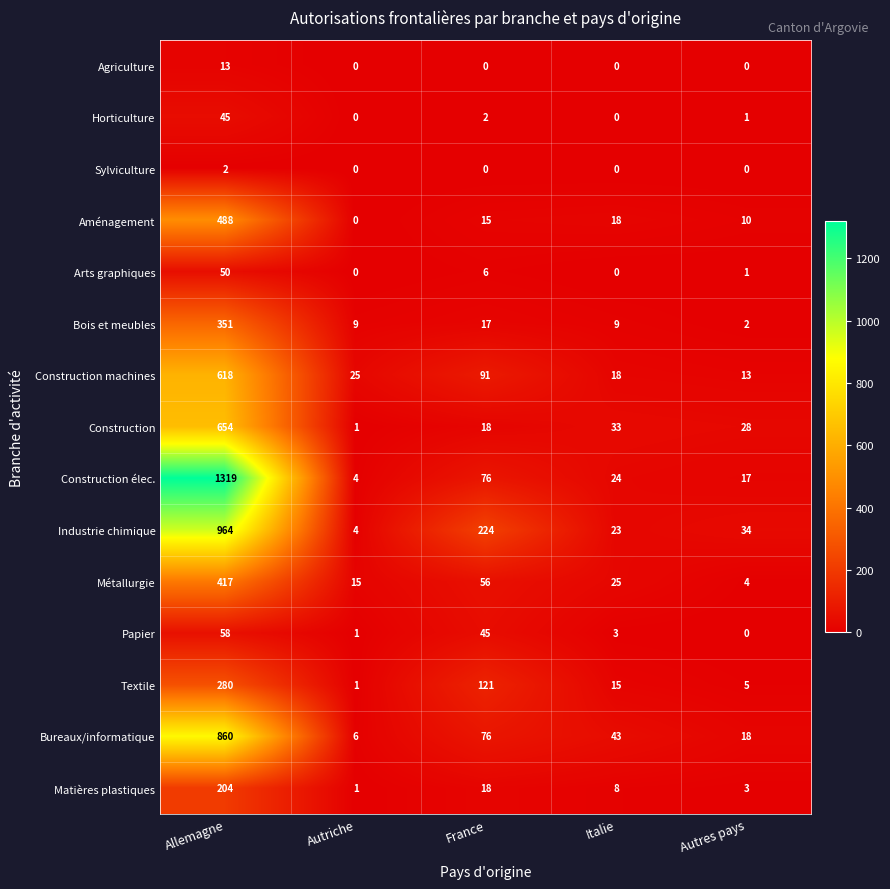

At which category is the sum across all series the highest?

Allemagne